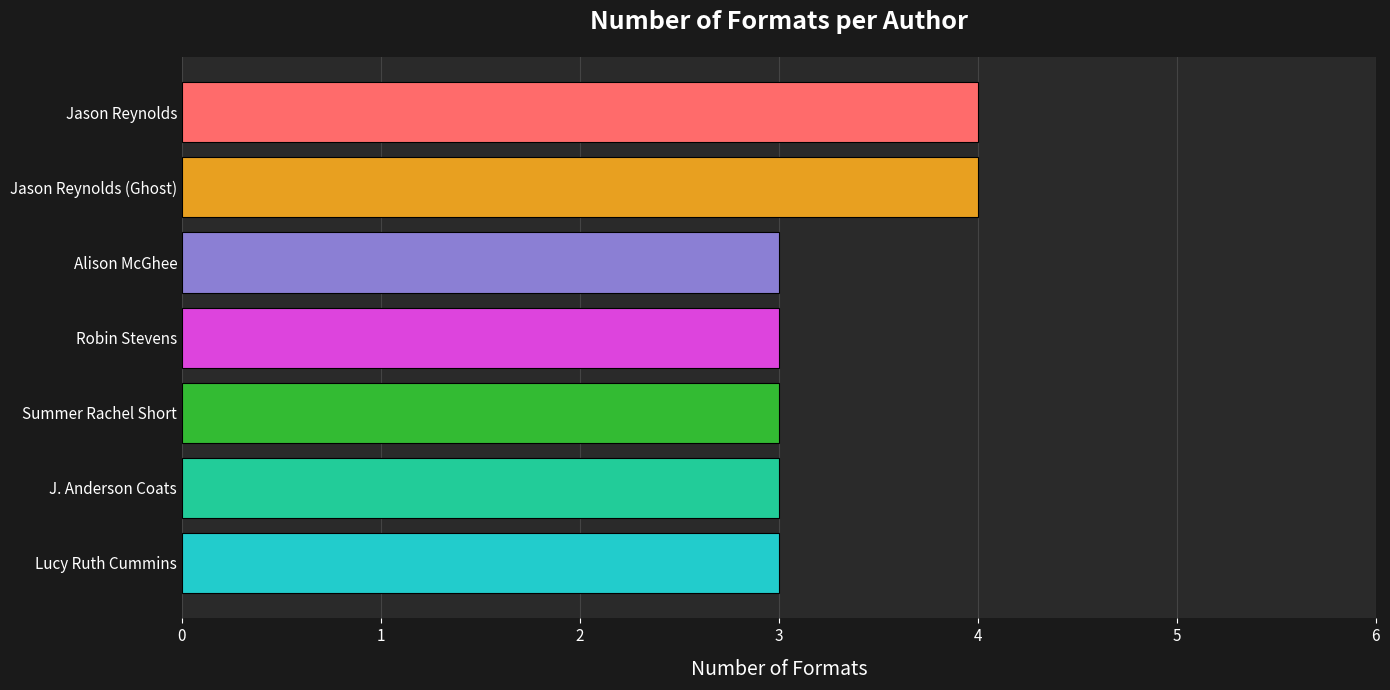

True or false: the data shows 4 at Alison McGhee.

False